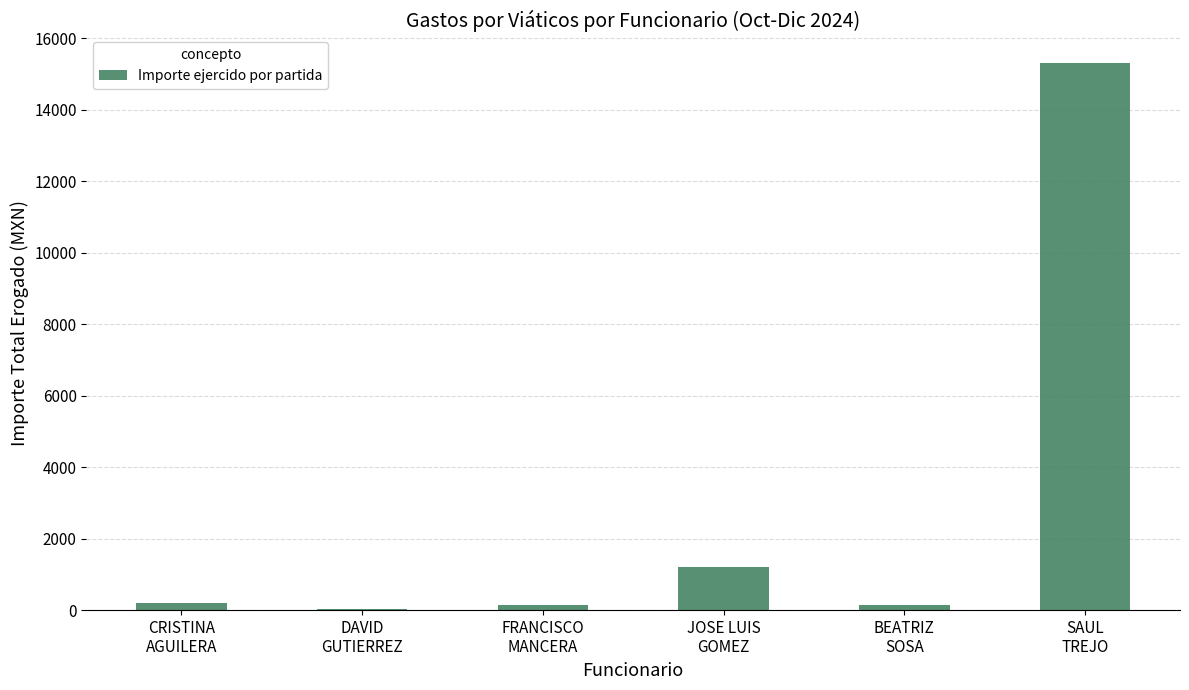

What is the difference between the values at BEATRIZ
SOSA and SAUL
TREJO?

15150